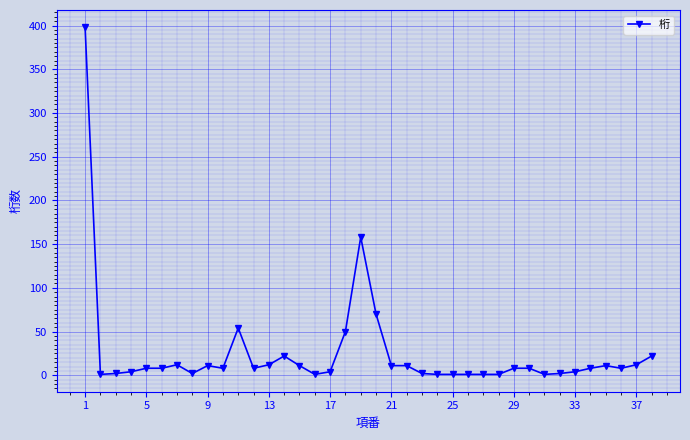

What is the greatest value displayed?

398